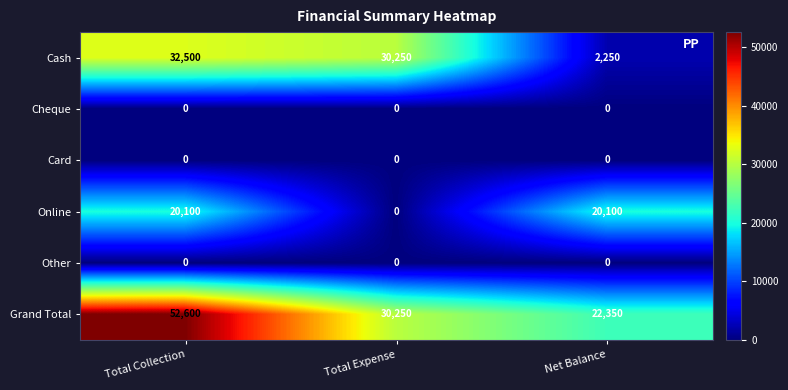

Which series has the largest total across all categories?

Grand Total